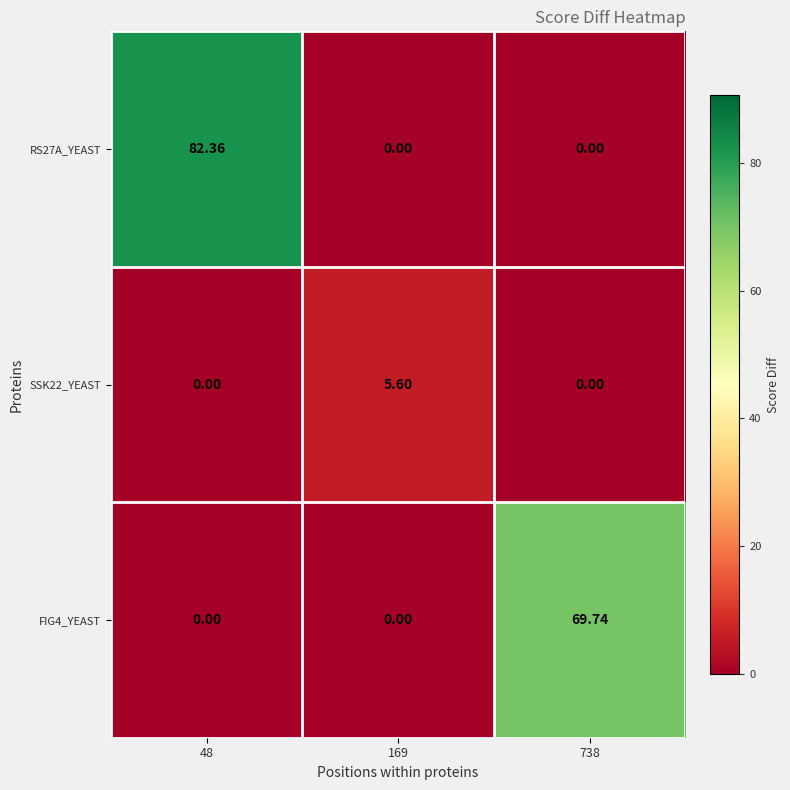

Is the value of FIG4_YEAST at 738 greater than the value of RS27A_YEAST at 48?

No